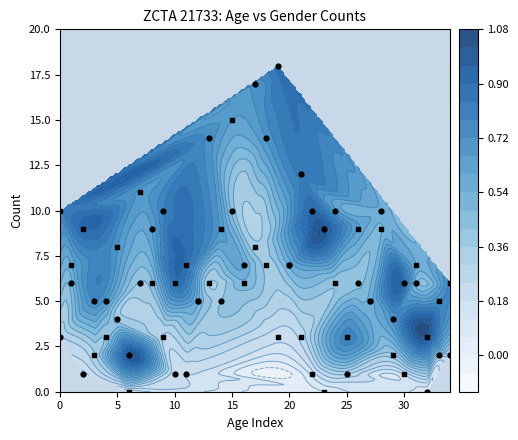

List the series in order of their peak value, lowest first.

Female count, Male count